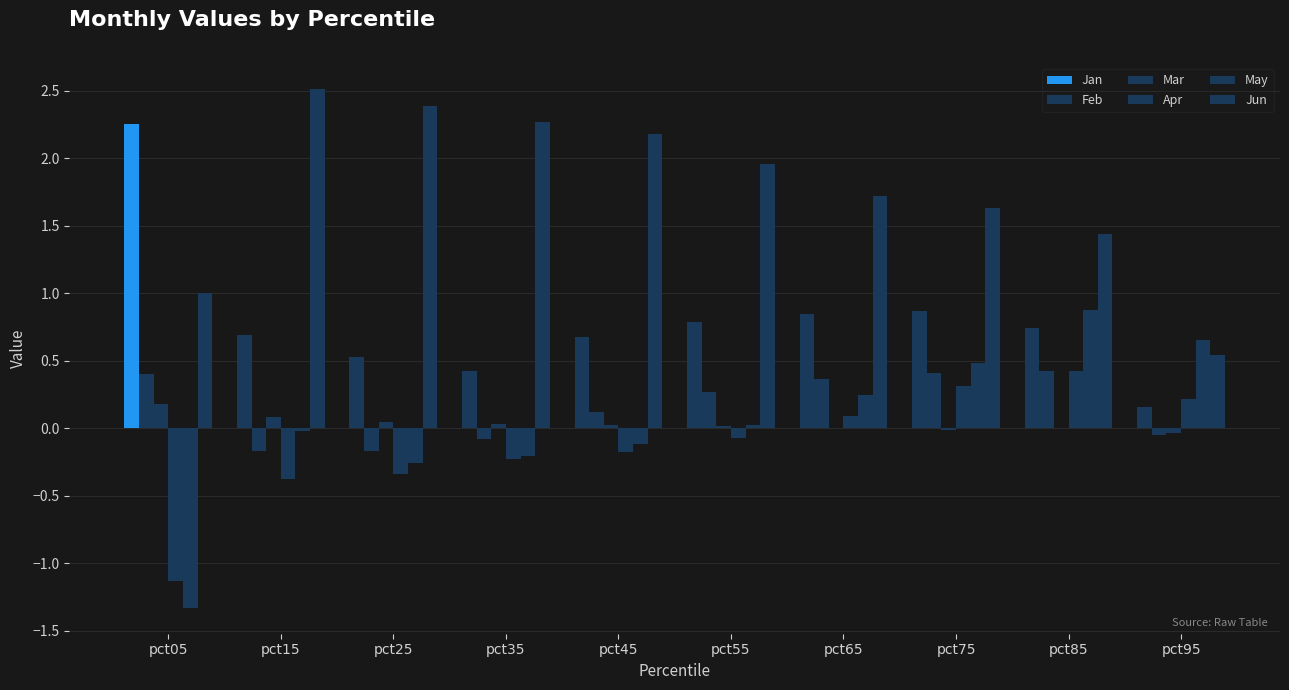

What is the total value across all series at pct15?

2.7